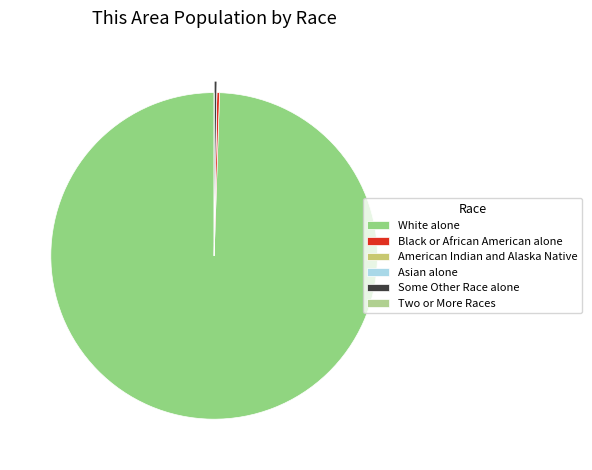

Rank the categories by value from lowest to highest.

American Indian and Alaska Native, Asian alone, Two or More Races, Black or African American alone, Some Other Race alone, White alone